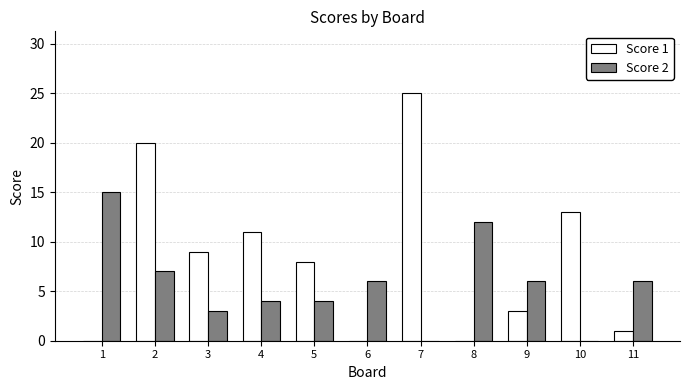

Which label corresponds to the largest value in the chart?

7